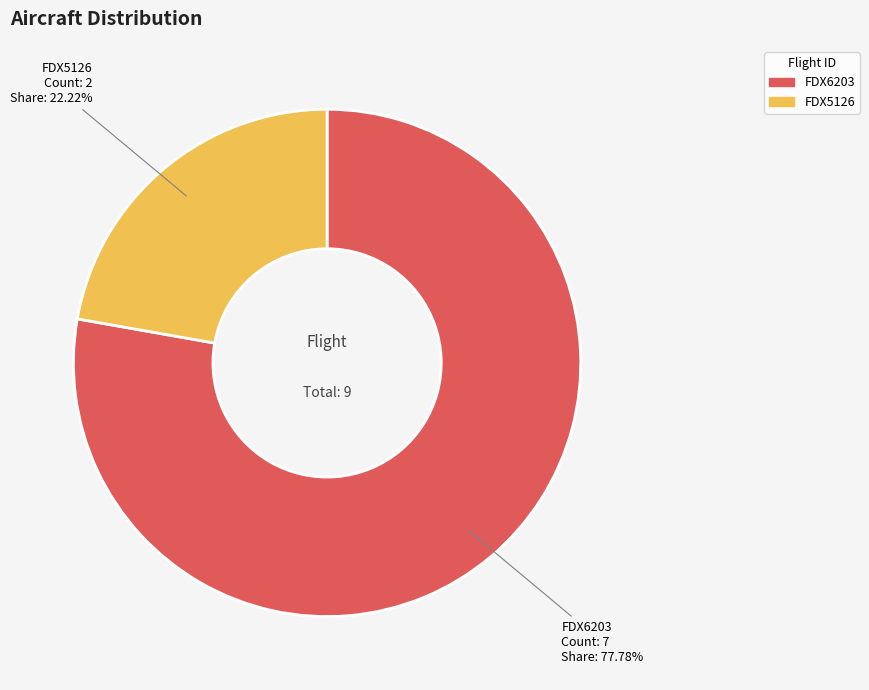

Rank the categories by value from lowest to highest.

FDX5126, FDX6203